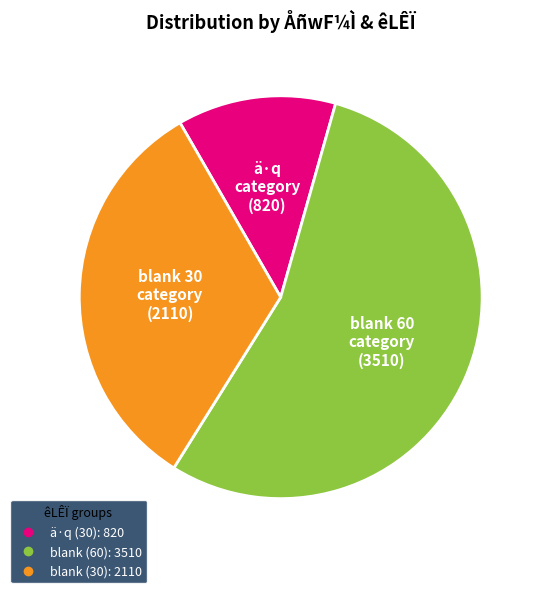

Is there any slice that represents more than half of the pie?

Yes